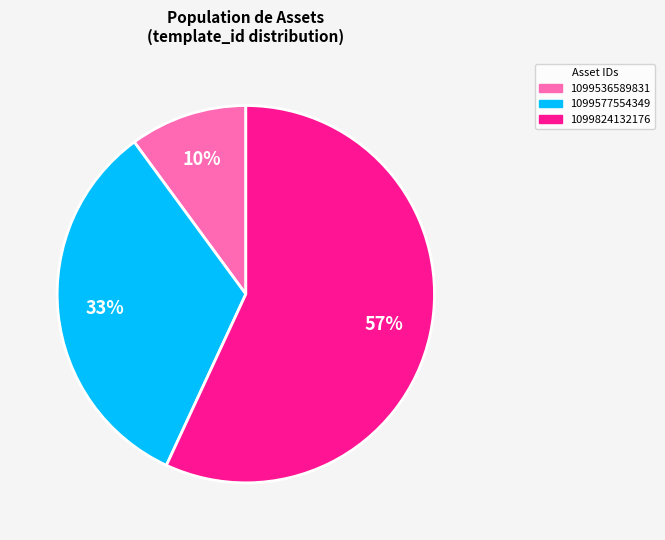

True or false: 1099536589831 accounts for 10% of the total.

True